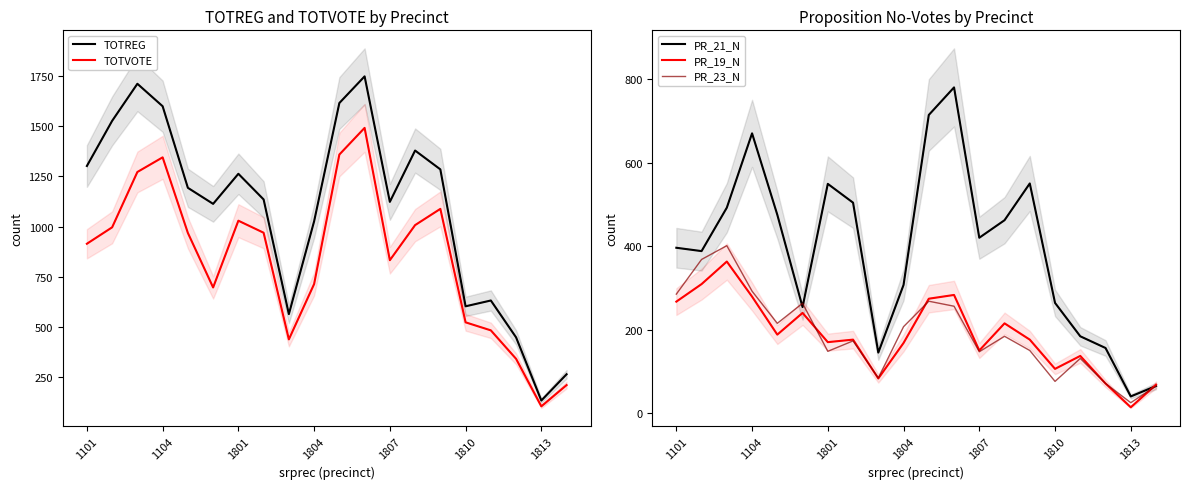

What is the difference between the highest and lowest values at 1804?

858